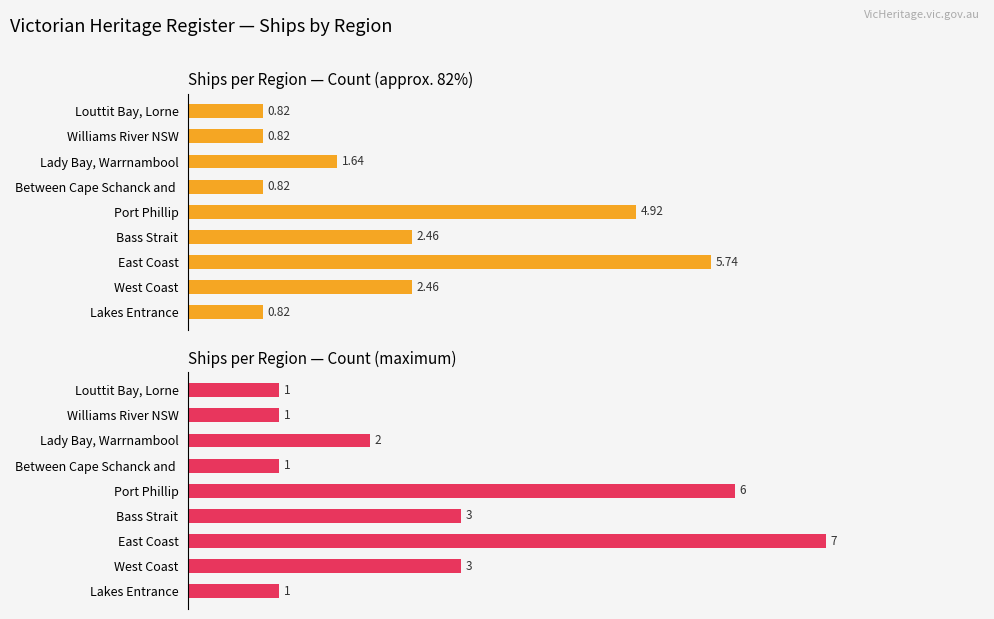

Between Lady Bay, Warrnambool and Lakes Entrance, which is larger?

Lady Bay, Warrnambool